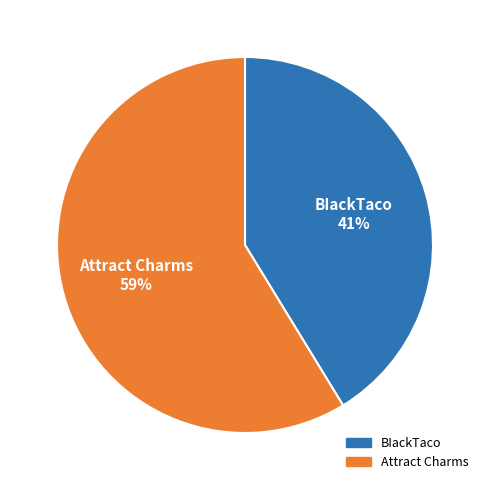

To the nearest percent, what percentage of the pie is Attract Charms?

59%